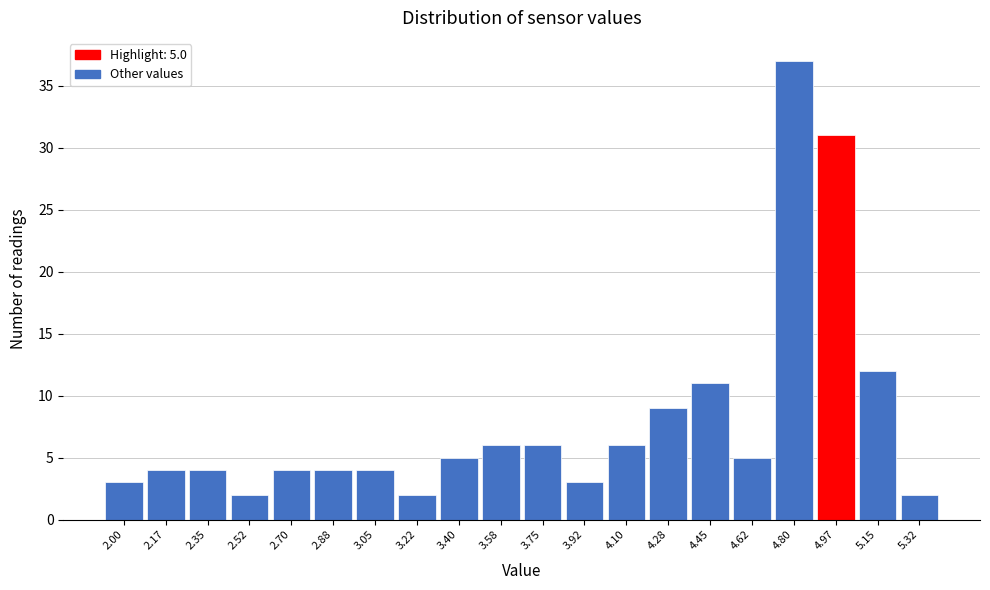

Reading left to right, what are all the values shown in this chart?

3	4	4	2	4	4	4	2	5	6	6	3	6	9	11	5	37	31	12	2